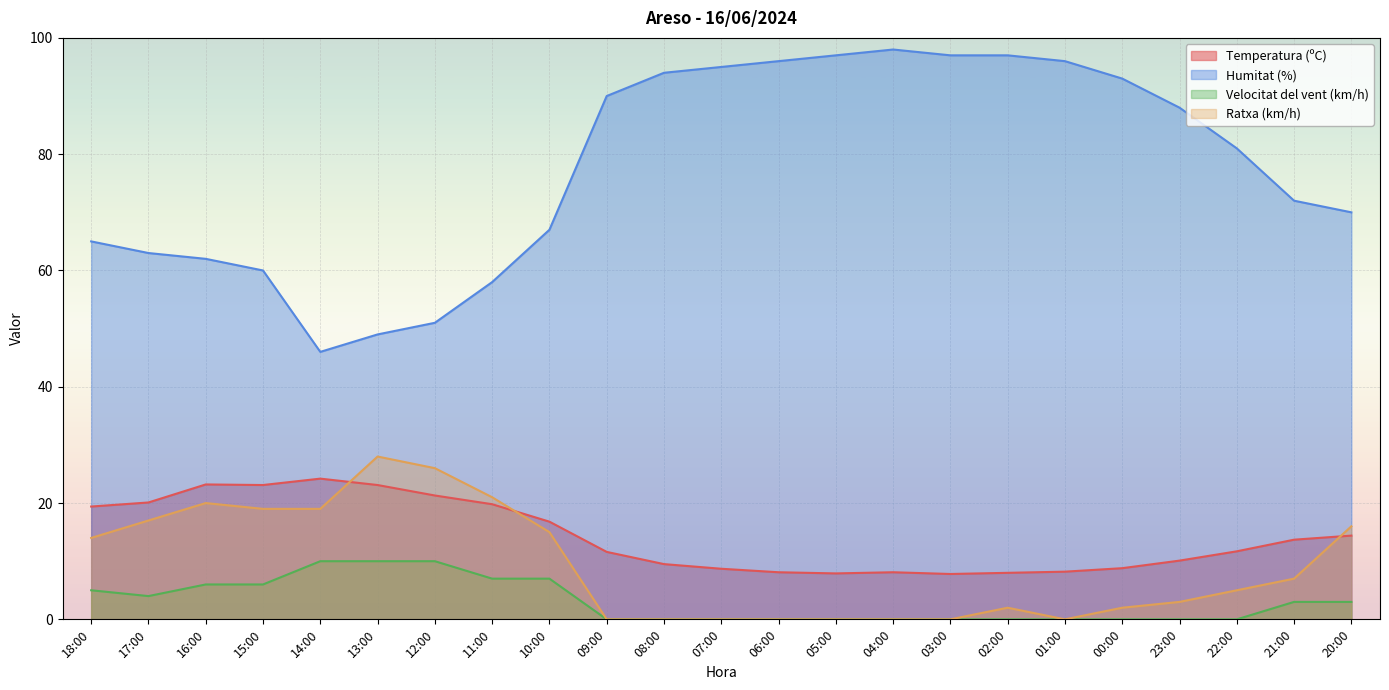

What is the total value across all series at 10:00?

105.8